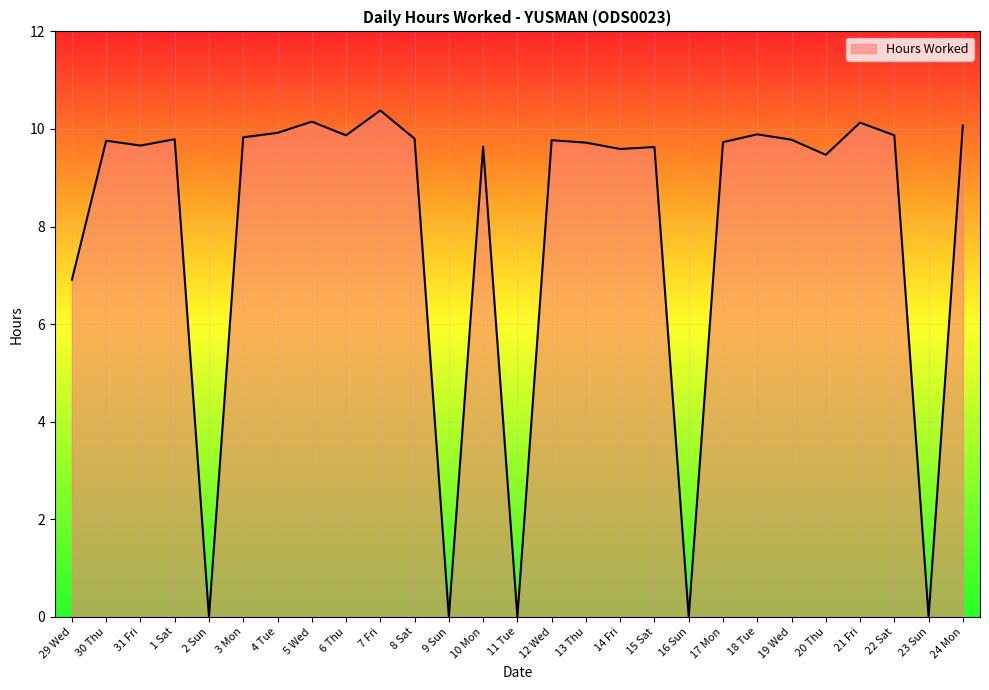

What is the maximum value shown in the chart?

10.4